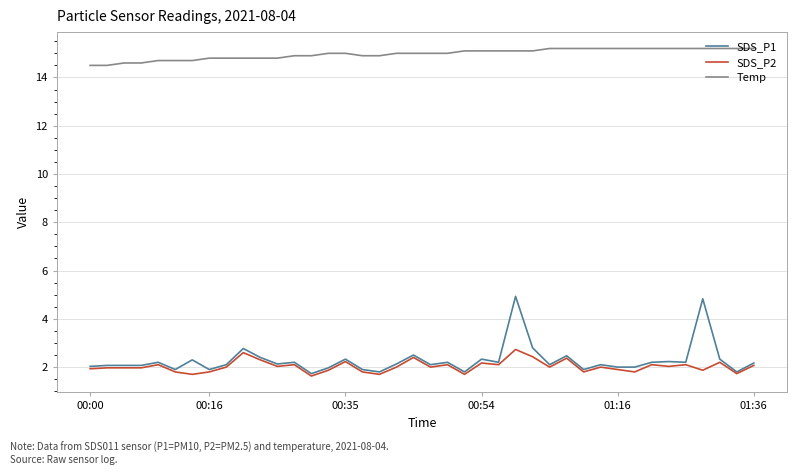

What are all the series names shown in the legend?

SDS_P1, SDS_P2, Temp